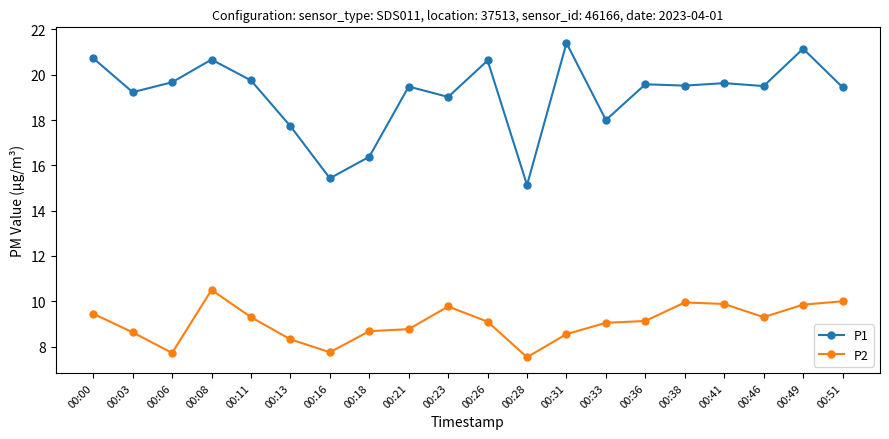

What is the spread (max minus min) of values at 00:18?

7.7